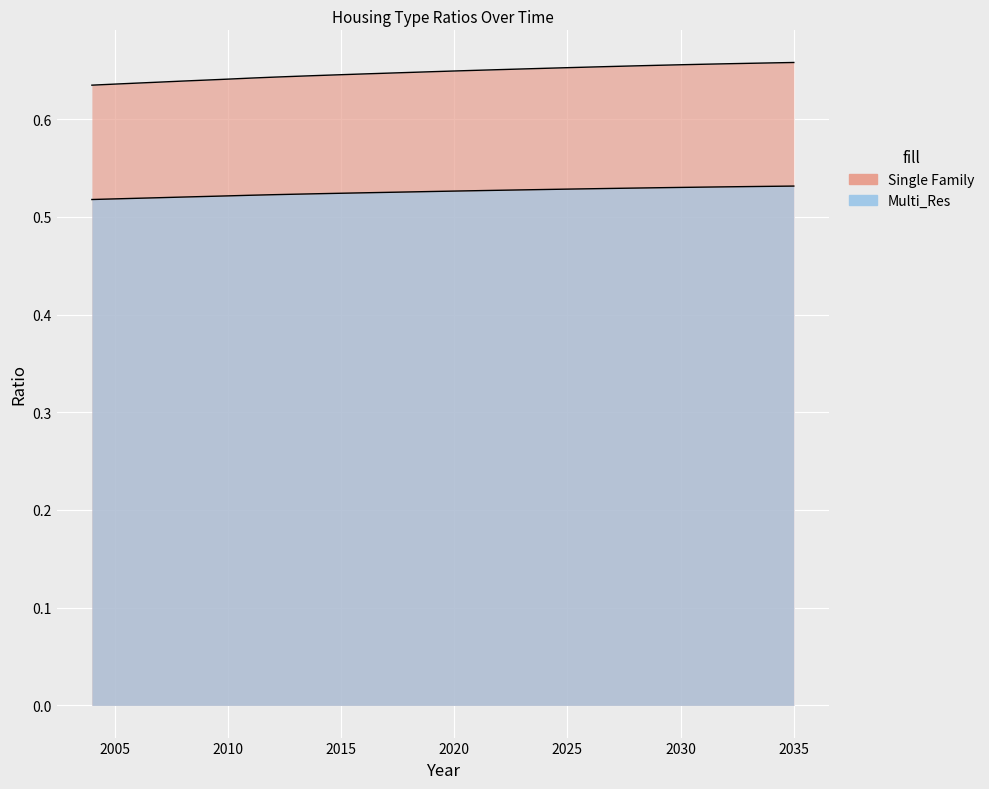

At which category is the sum across all series the highest?

2035